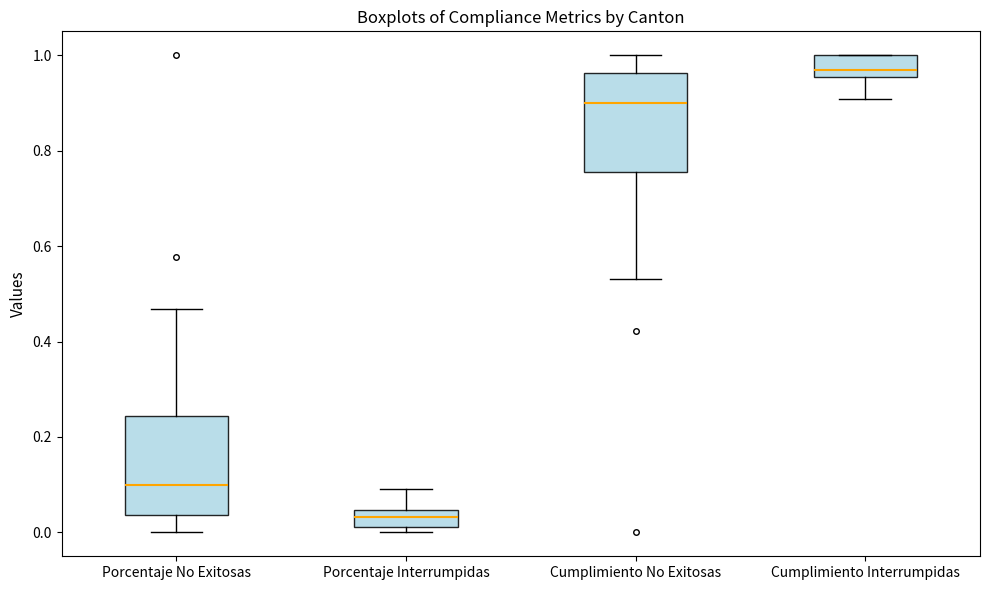

Reading left to right, read every box against the y-axis: the position of its median line, the range the box covers, and the ends of its whiskers. The values are not printed on the chart, so give them approximately, as read against the axis.

Porcentaje No Exitosas: median 0.10, box 0.04 to 0.24, whiskers 0.00 to 0.46
Porcentaje Interrumpidas: median 0.04 (inside the box), box 0.02 to 0.04, whiskers 0.00 to 0.10
Cumplimiento No Exitosas: median 0.90, box 0.76 to 0.96, whiskers 0.54 to 1.00
Cumplimiento Interrumpidas: median 0.96 (just above the box's lower edge), box 0.96 to 1.00, whiskers 0.90 to 1.00